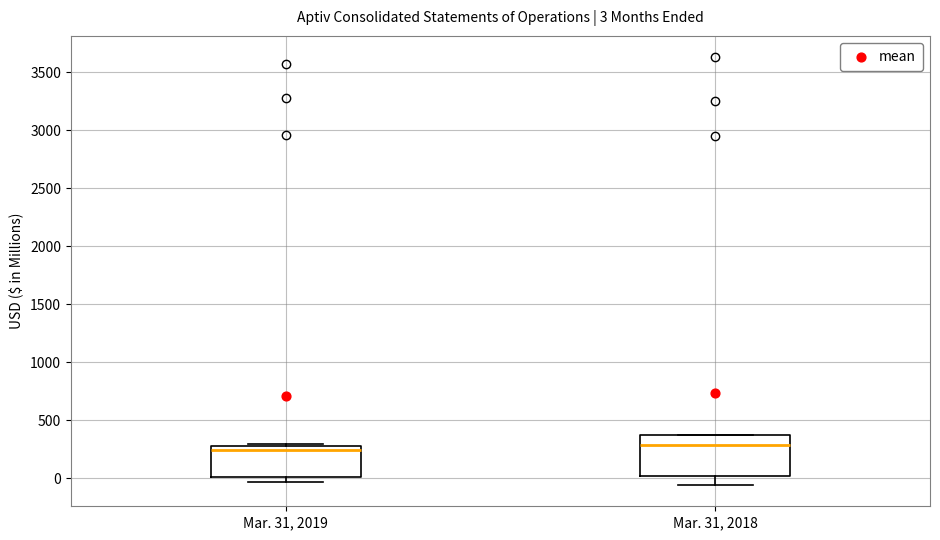

Which box is the tallest, from its lower edge to its upper edge?

Mar. 31, 2018